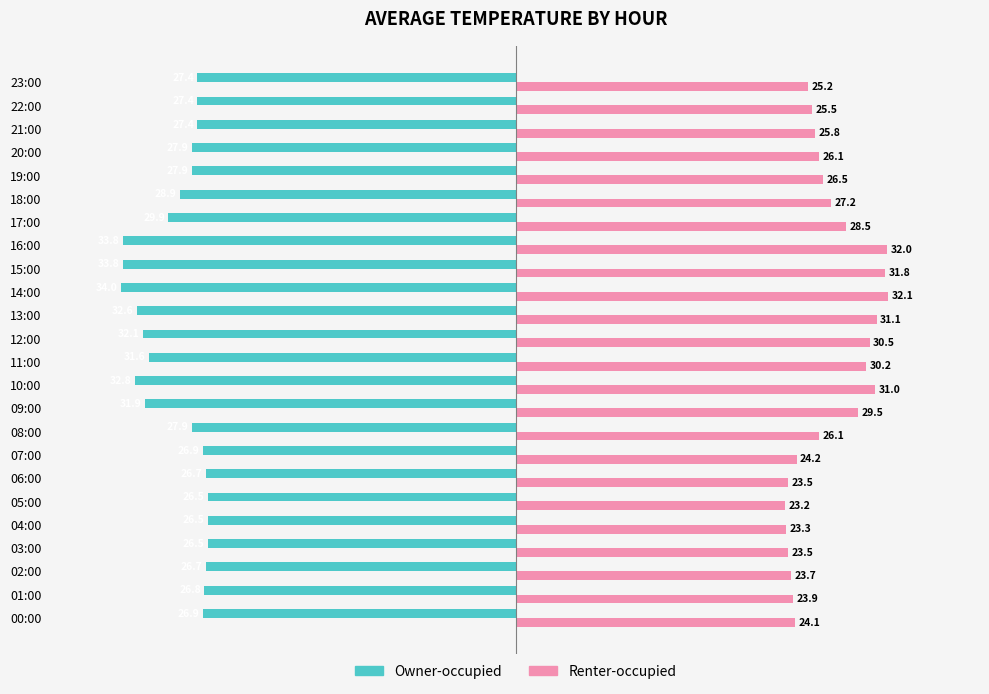

Which series has the widest spread of values?

Renter-occupied